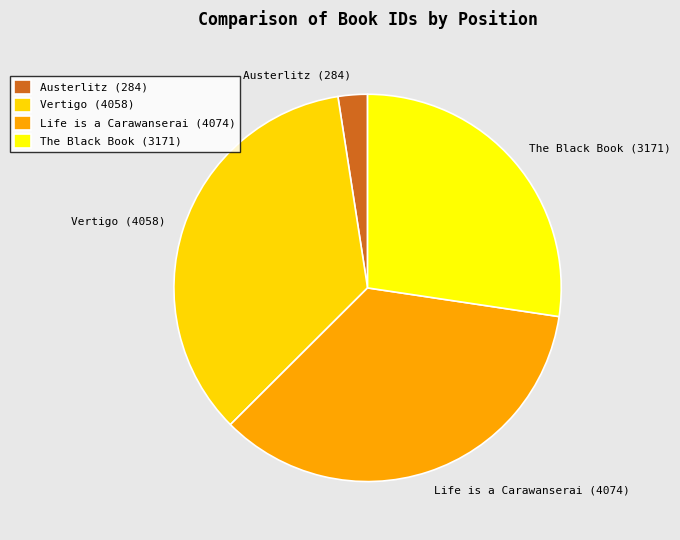

Combined, do Life is a Carawanserai (4074) and The Black Book (3171) account for over 50%?

Yes